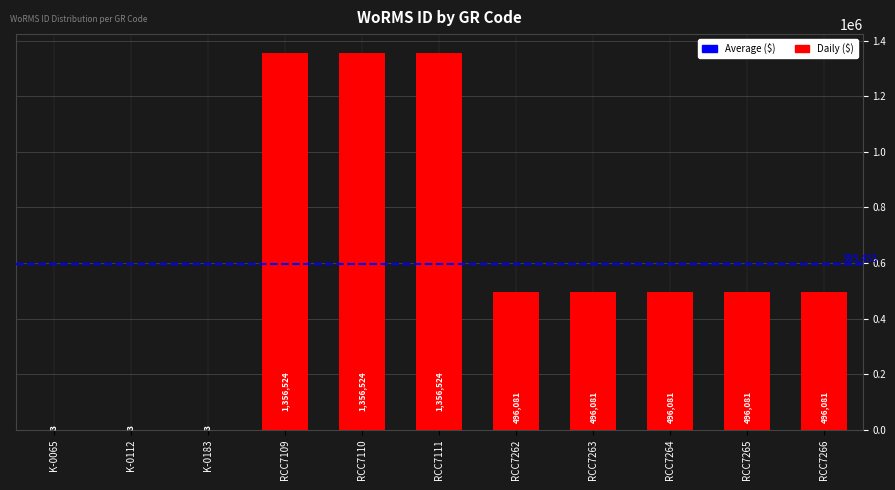

What is the sum of the values at RCC7110 and RCC7265?

1852605